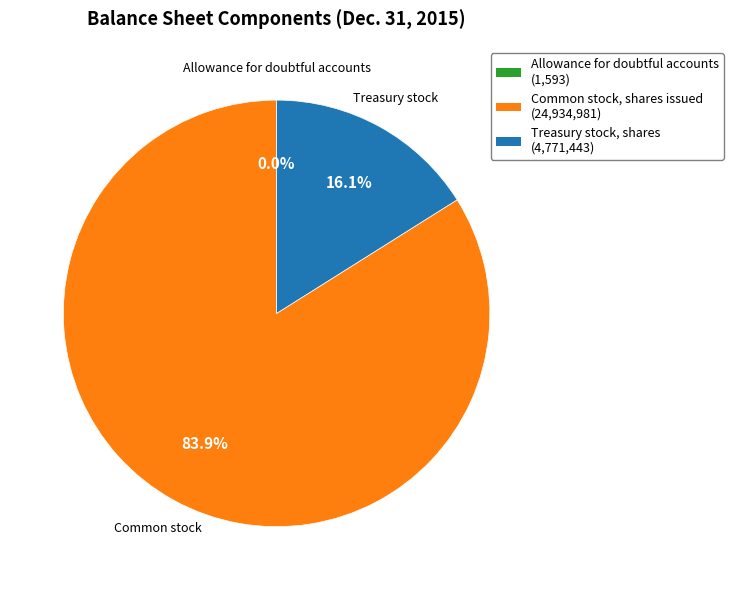

Is there a majority slice in this chart?

Yes